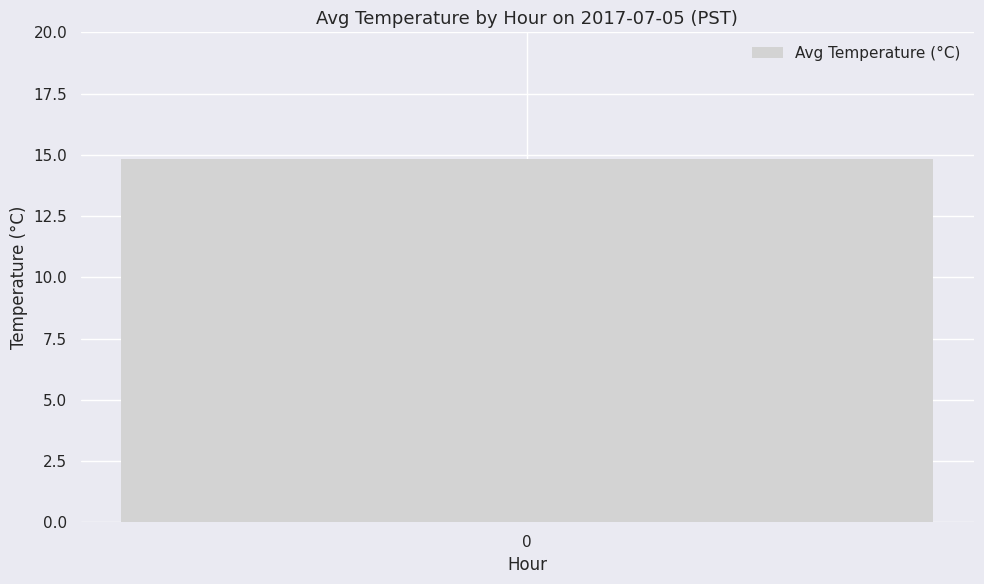

How many series are shown in this chart?

1